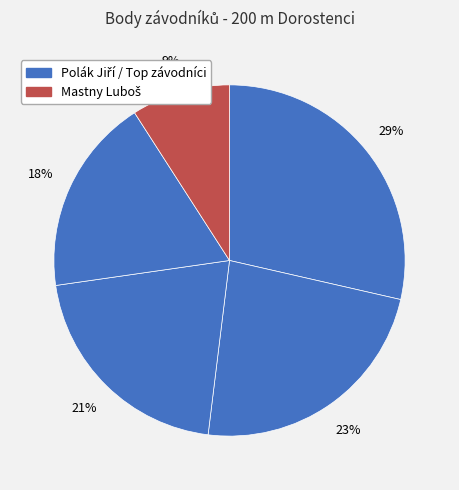

How many segments does this pie chart have?

5